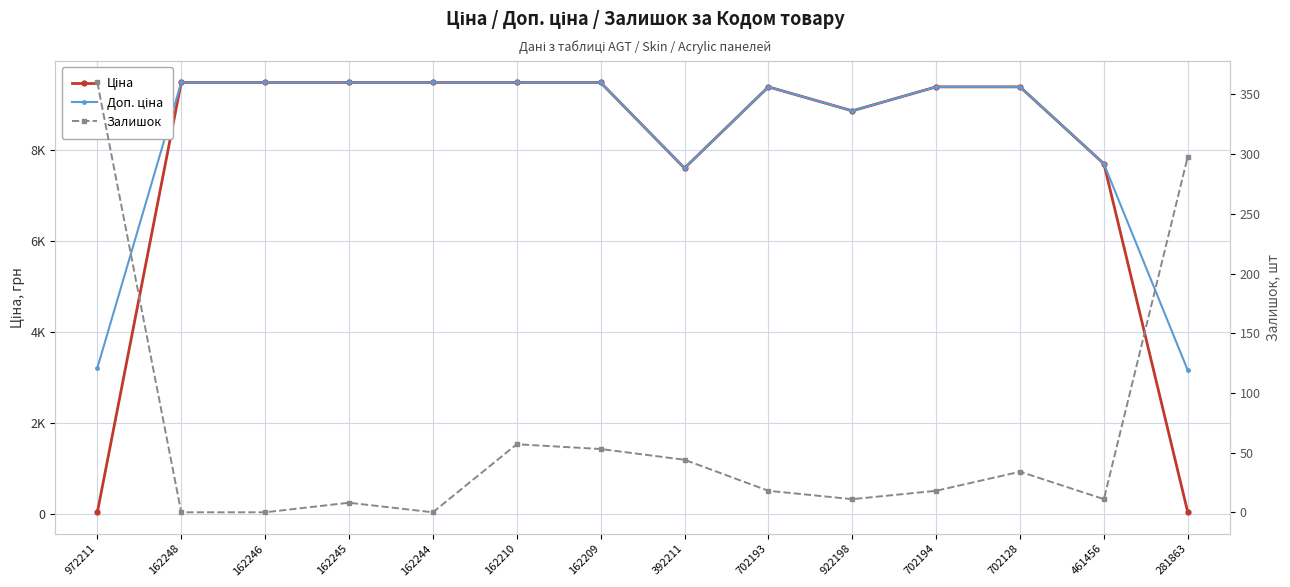

Does the chart display data point markers on the line(s)?

Yes